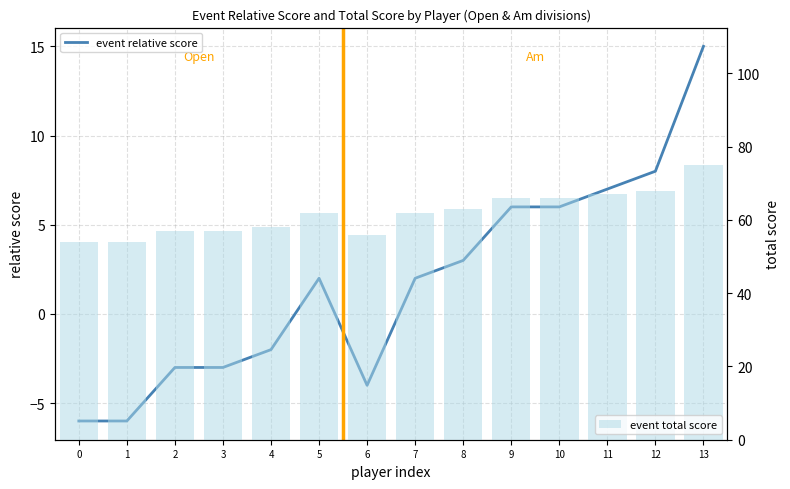

What is the average value of the event relative score series?

2